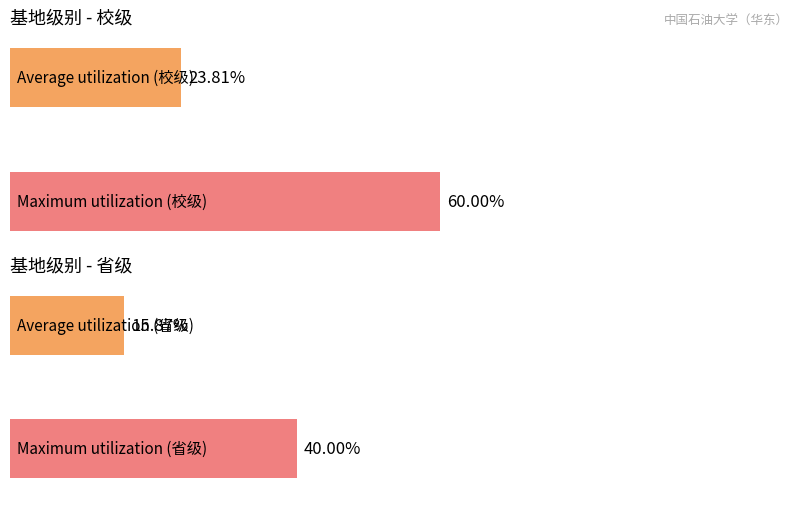

How many distinct data groups are displayed?

2